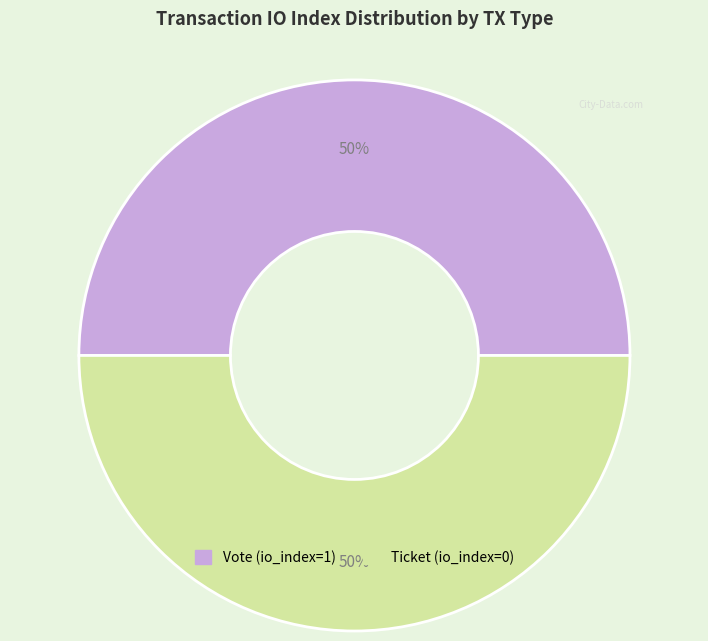

True or false: Vote accounts for 91% of the total.

False